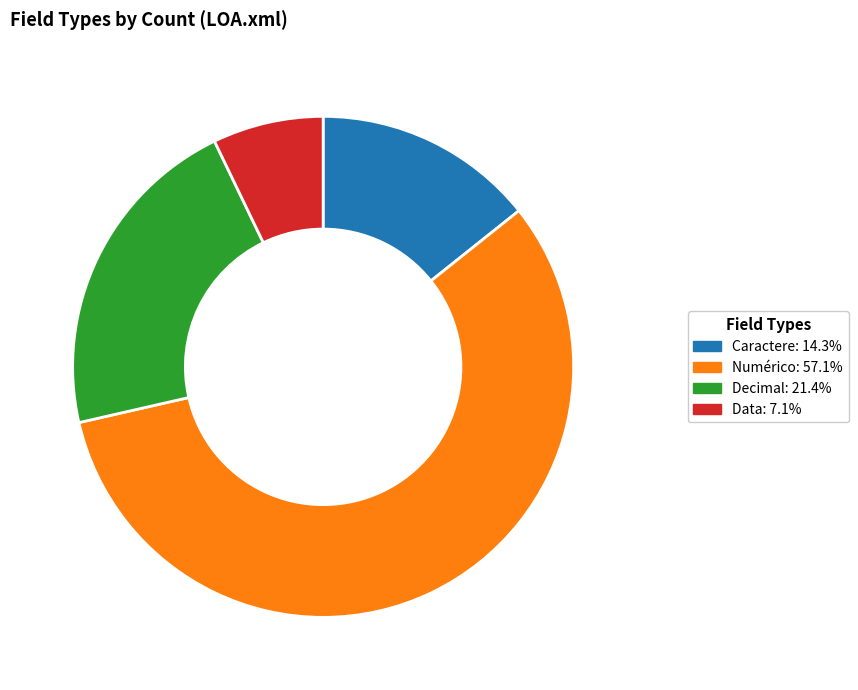

What is the smallest slice in the pie chart?

Data